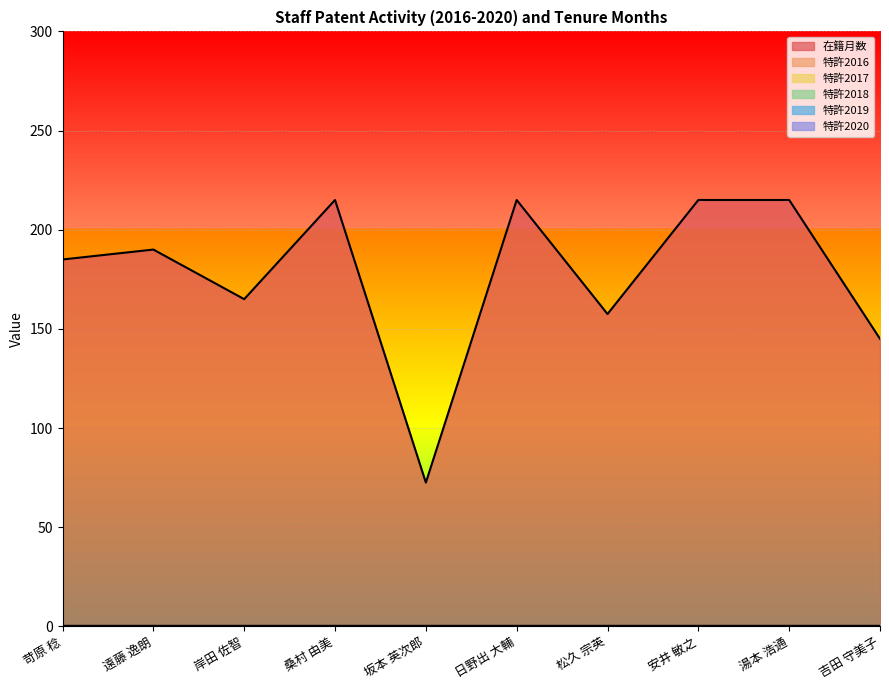

Which series has the widest spread of values?

在籍月数